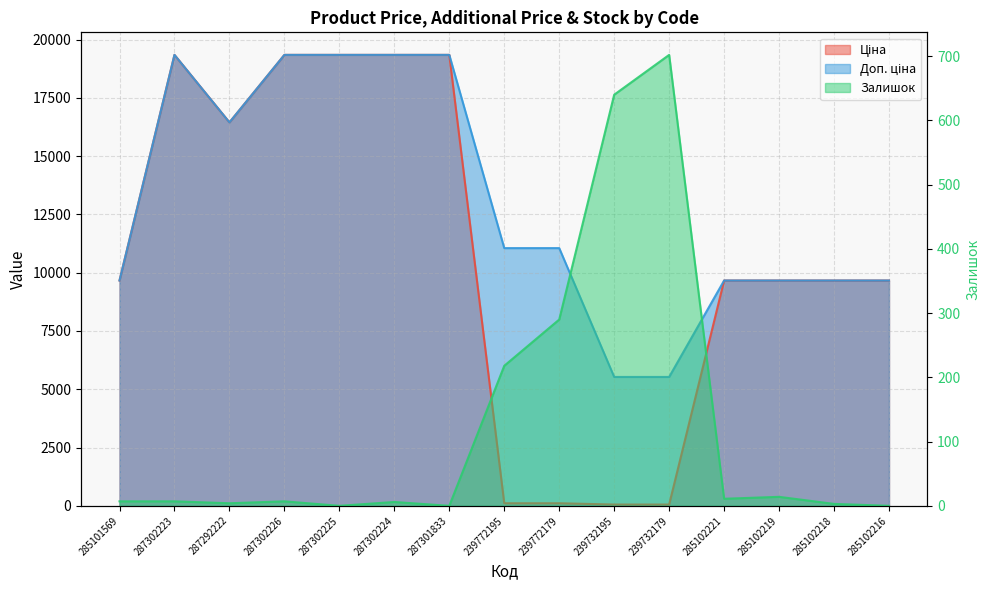

Rank the categories by Ціна value from highest to lowest.

287302223, 287302226, 287302225, 287302224, 287301833, 287292222, 285101569, 285102221, 285102219, 285102218, 285102216, 239772195, 239772179, 239732195, 239732179